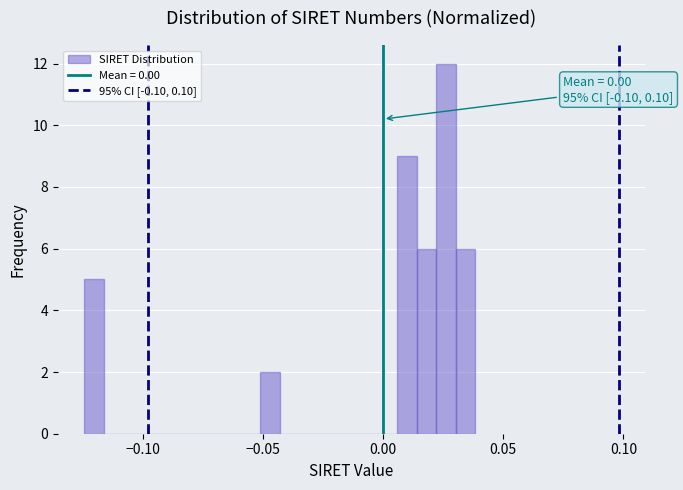

Around what value on the x-axis is the tallest bar? Give the approximate position of its centre, as read against the axis.

0.025